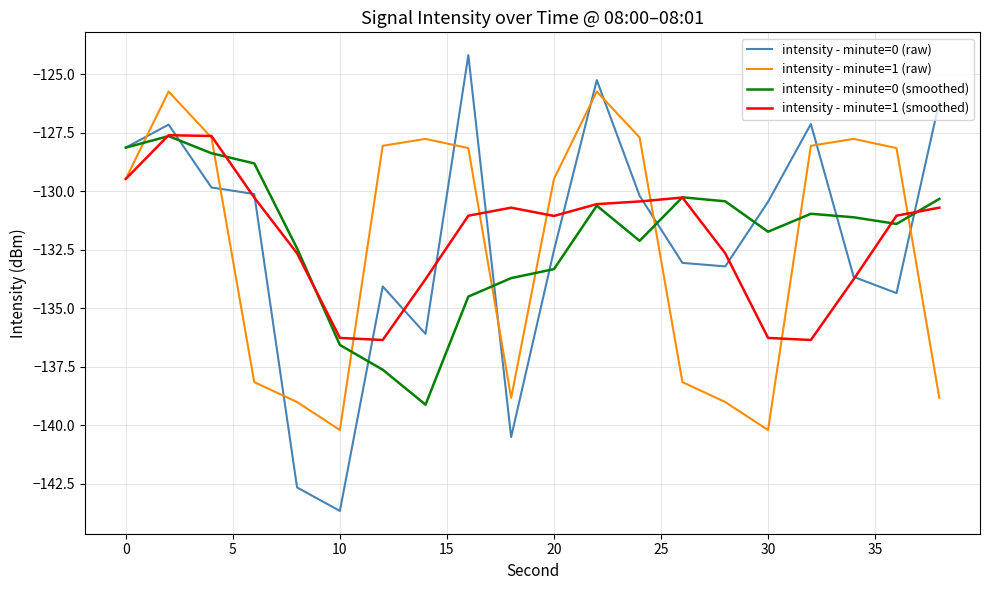

What is the difference between the maximum and minimum values in the intensity - minute=0 (raw) series?

19.5